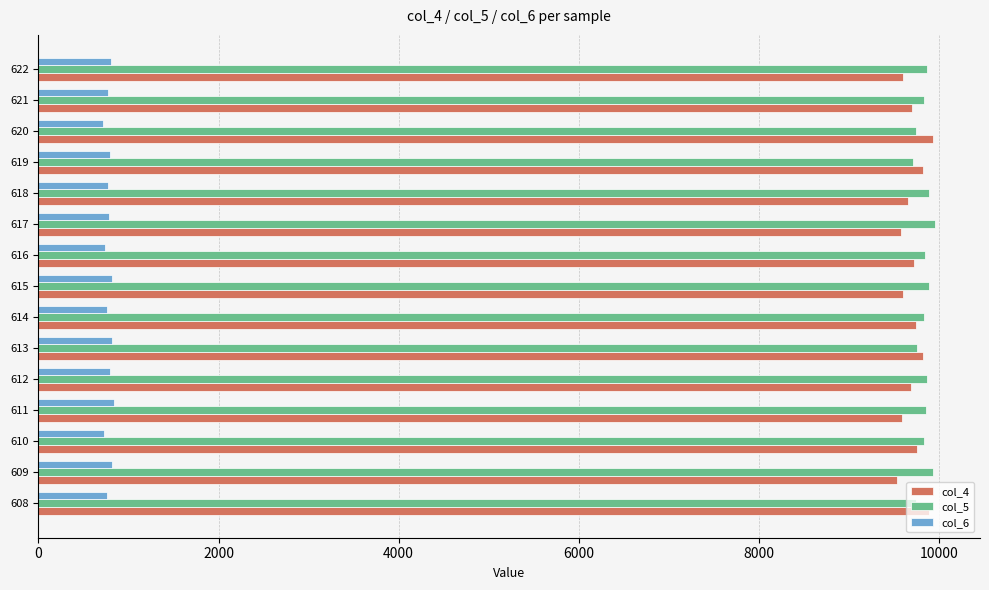

What is the difference between the maximum and second lowest values in the col_4 series?

355